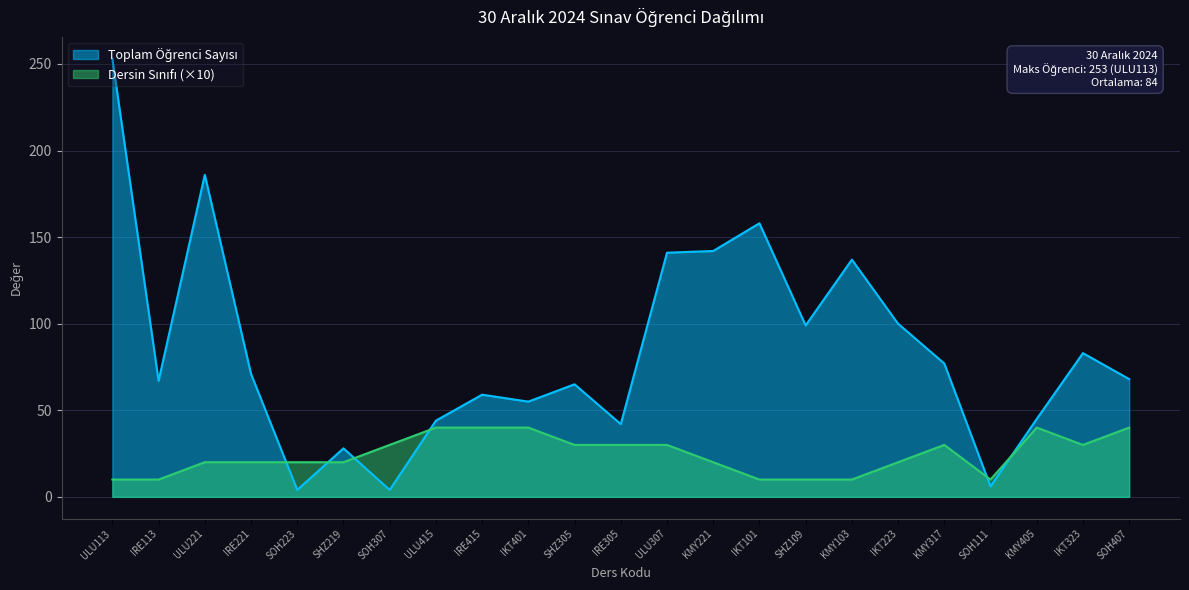

Count the Sınıf Numarası values in the range 10 to 30.

18